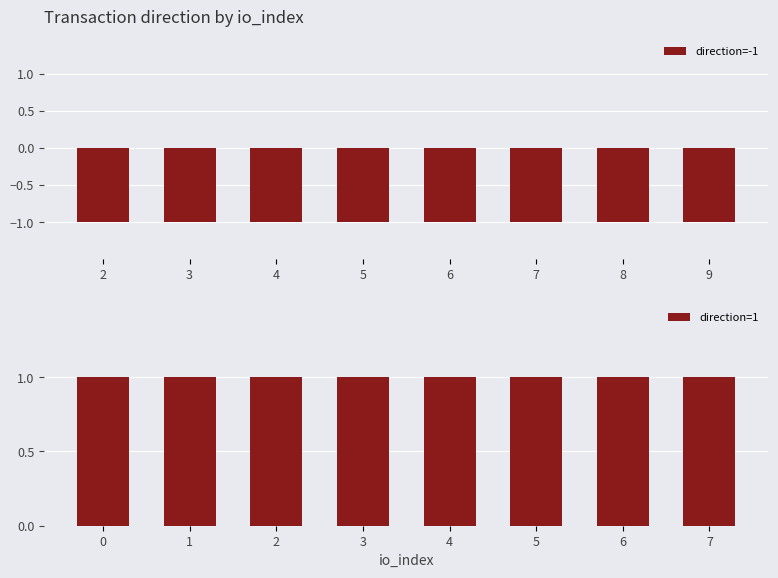

Reading right to left, what are all the values shown in this chart?

direction=-1: 9=-1	8=-1	7=-1	6=-1	5=-1	4=-1	3=-1	2=-1
direction=1: 7=1	6=1	5=1	4=1	3=1	2=1	1=1	0=1